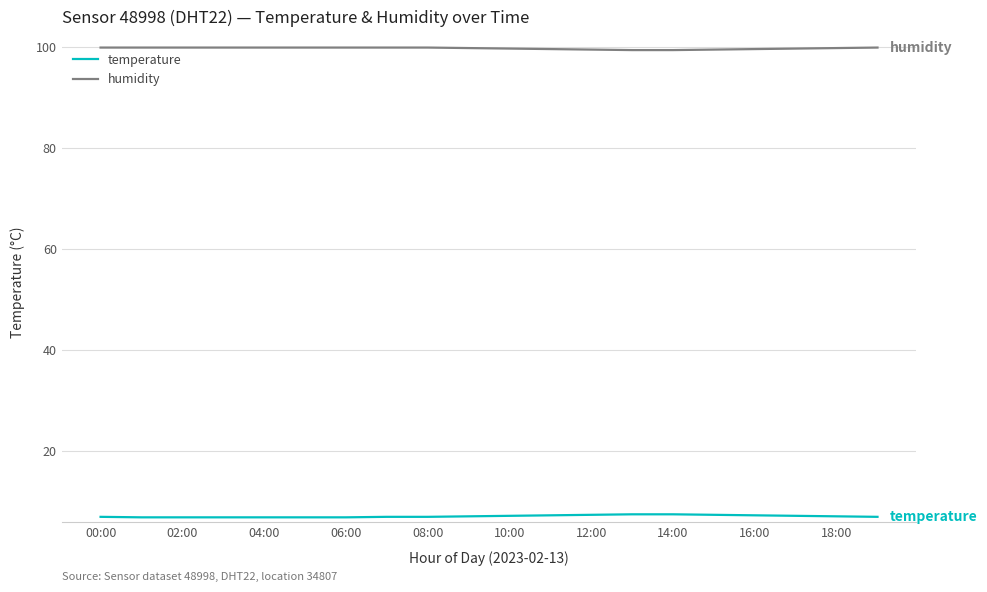

True or false: humidity and temperature cross at least once.

False